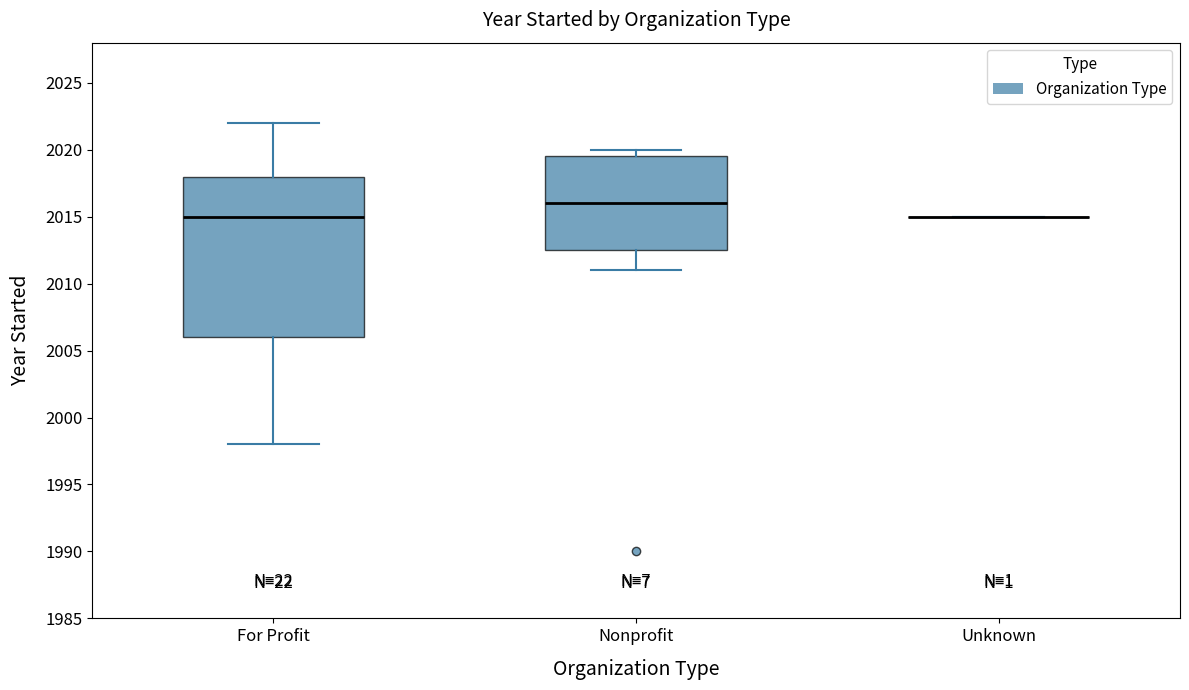

Which box is the tallest, from its lower edge to its upper edge?

For Profit